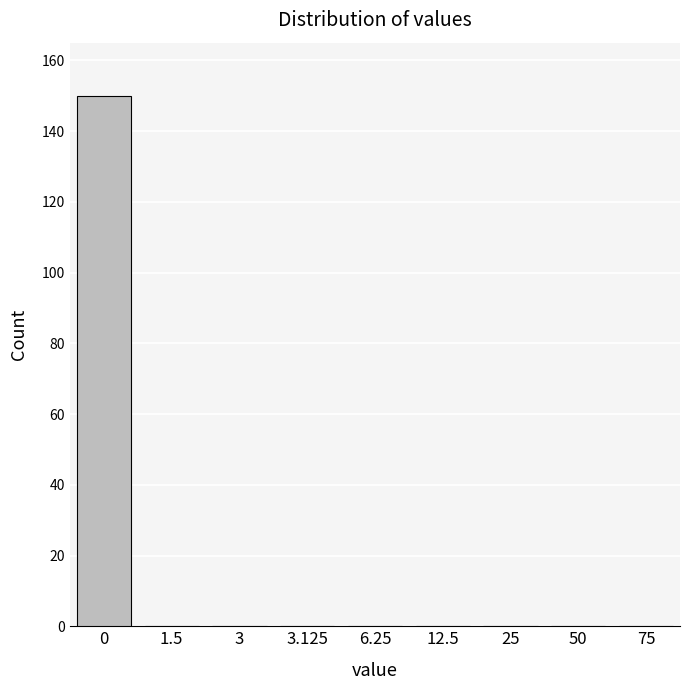

Reading left to right, transcribe all the data shown in this chart.

0=150	1.5=0	3=0	3.125=0	6.25=0	12.5=0	25=0	50=0	75=0